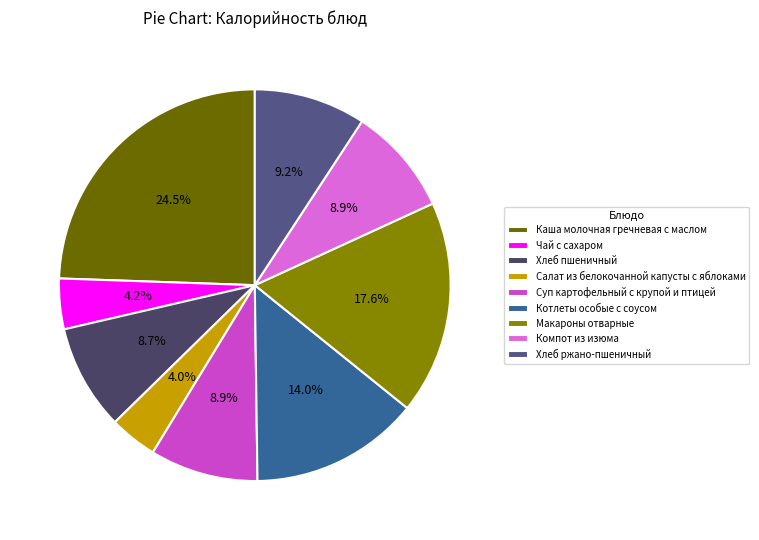

How many slices are in this pie chart?

9